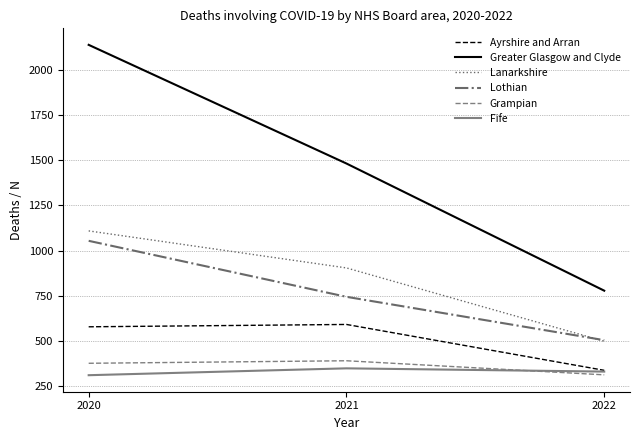

What value does the Greater Glasgow and Clyde series have at 2022?

778